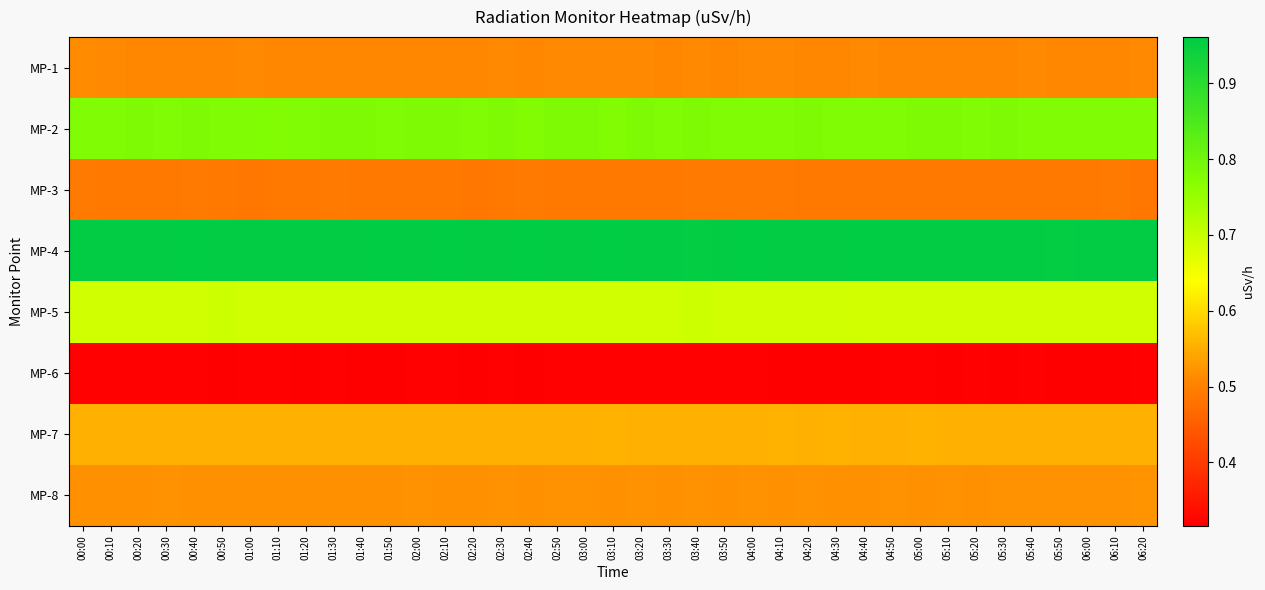

Reading right to left, what are all the values shown in this chart?

MP-1: 06:20=0.5	06:10=0.5	06:00=0.5	05:50=0.5	05:40=0.5	05:30=0.5	05:20=0.5	05:10=0.5	05:00=0.5	04:50=0.5	04:40=0.5	04:30=0.5	04:20=0.5	04:10=0.5	04:00=0.5	03:50=0.5	03:40=0.5	03:30=0.5	03:20=0.5	03:10=0.5	03:00=0.5	02:50=0.5	02:40=0.5	02:30=0.5	02:20=0.5	02:10=0.5	02:00=0.5	01:50=0.5	01:40=0.5	01:30=0.5	01:20=0.5	01:10=0.5	01:00=0.5	00:50=0.5	00:40=0.5	00:30=0.5	00:20=0.5	00:10=0.5	00:00=0.5
MP-2: 06:20=0.8	06:10=0.8	06:00=0.8	05:50=0.8	05:40=0.8	05:30=0.8	05:20=0.8	05:10=0.8	05:00=0.8	04:50=0.8	04:40=0.8	04:30=0.8	04:20=0.8	04:10=0.8	04:00=0.8	03:50=0.8	03:40=0.8	03:30=0.8	03:20=0.8	03:10=0.8	03:00=0.8	02:50=0.8	02:40=0.8	02:30=0.8	02:20=0.8	02:10=0.8	02:00=0.8	01:50=0.8	01:40=0.8	01:30=0.8	01:20=0.8	01:10=0.8	01:00=0.8	00:50=0.8	00:40=0.8	00:30=0.8	00:20=0.8	00:10=0.8	00:00=0.8
MP-3: 06:20=0.5	06:10=0.5	06:00=0.5	05:50=0.5	05:40=0.5	05:30=0.5	05:20=0.5	05:10=0.5	05:00=0.5	04:50=0.5	04:40=0.5	04:30=0.5	04:20=0.5	04:10=0.5	04:00=0.5	03:50=0.5	03:40=0.5	03:30=0.5	03:20=0.5	03:10=0.5	03:00=0.5	02:50=0.5	02:40=0.5	02:30=0.5	02:20=0.5	02:10=0.5	02:00=0.5	01:50=0.5	01:40=0.5	01:30=0.5	01:20=0.5	01:10=0.5	01:00=0.5	00:50=0.5	00:40=0.5	00:30=0.5	00:20=0.5	00:10=0.5	00:00=0.5
MP-4: 06:20=1.0	06:10=1.0	06:00=1.0	05:50=1.0	05:40=1.0	05:30=1.0	05:20=1.0	05:10=1.0	05:00=1.0	04:50=1.0	04:40=1.0	04:30=1.0	04:20=1.0	04:10=1.0	04:00=1.0	03:50=1.0	03:40=1.0	03:30=1.0	03:20=1.0	03:10=1.0	03:00=1.0	02:50=1.0	02:40=1.0	02:30=1.0	02:20=1.0	02:10=1.0	02:00=1.0	01:50=1.0	01:40=1.0	01:30=1.0	01:20=1.0	01:10=1.0	01:00=1.0	00:50=1.0	00:40=1.0	00:30=1.0	00:20=1.0	00:10=1.0	00:00=1.0
MP-5: 06:20=0.7	06:10=0.7	06:00=0.7	05:50=0.7	05:40=0.7	05:30=0.7	05:20=0.7	05:10=0.7	05:00=0.7	04:50=0.7	04:40=0.7	04:30=0.7	04:20=0.7	04:10=0.7	04:00=0.7	03:50=0.7	03:40=0.7	03:30=0.7	03:20=0.7	03:10=0.7	03:00=0.7	02:50=0.7	02:40=0.7	02:30=0.7	02:20=0.7	02:10=0.7	02:00=0.7	01:50=0.7	01:40=0.7	01:30=0.7	01:20=0.7	01:10=0.7	01:00=0.7	00:50=0.7	00:40=0.7	00:30=0.7	00:20=0.7	00:10=0.7	00:00=0.7
MP-6: 06:20=0.3	06:10=0.3	06:00=0.3	05:50=0.3	05:40=0.3	05:30=0.3	05:20=0.3	05:10=0.3	05:00=0.3	04:50=0.3	04:40=0.3	04:30=0.3	04:20=0.3	04:10=0.3	04:00=0.3	03:50=0.3	03:40=0.3	03:30=0.3	03:20=0.3	03:10=0.3	03:00=0.3	02:50=0.3	02:40=0.3	02:30=0.3	02:20=0.3	02:10=0.3	02:00=0.3	01:50=0.3	01:40=0.3	01:30=0.3	01:20=0.3	01:10=0.3	01:00=0.3	00:50=0.3	00:40=0.3	00:30=0.3	00:20=0.3	00:10=0.3	00:00=0.3
MP-7: 06:20=0.6	06:10=0.6	06:00=0.6	05:50=0.6	05:40=0.6	05:30=0.6	05:20=0.6	05:10=0.6	05:00=0.6	04:50=0.6	04:40=0.6	04:30=0.6	04:20=0.6	04:10=0.6	04:00=0.6	03:50=0.6	03:40=0.6	03:30=0.6	03:20=0.6	03:10=0.6	03:00=0.6	02:50=0.6	02:40=0.6	02:30=0.6	02:20=0.6	02:10=0.6	02:00=0.6	01:50=0.6	01:40=0.6	01:30=0.6	01:20=0.6	01:10=0.6	01:00=0.6	00:50=0.6	00:40=0.6	00:30=0.6	00:20=0.6	00:10=0.6	00:00=0.6
MP-8: 06:20=0.5	06:10=0.5	06:00=0.5	05:50=0.5	05:40=0.5	05:30=0.5	05:20=0.5	05:10=0.5	05:00=0.5	04:50=0.5	04:40=0.5	04:30=0.5	04:20=0.5	04:10=0.5	04:00=0.5	03:50=0.5	03:40=0.5	03:30=0.5	03:20=0.5	03:10=0.5	03:00=0.5	02:50=0.5	02:40=0.5	02:30=0.5	02:20=0.5	02:10=0.5	02:00=0.5	01:50=0.5	01:40=0.5	01:30=0.5	01:20=0.5	01:10=0.5	01:00=0.5	00:50=0.5	00:40=0.5	00:30=0.5	00:20=0.5	00:10=0.5	00:00=0.5